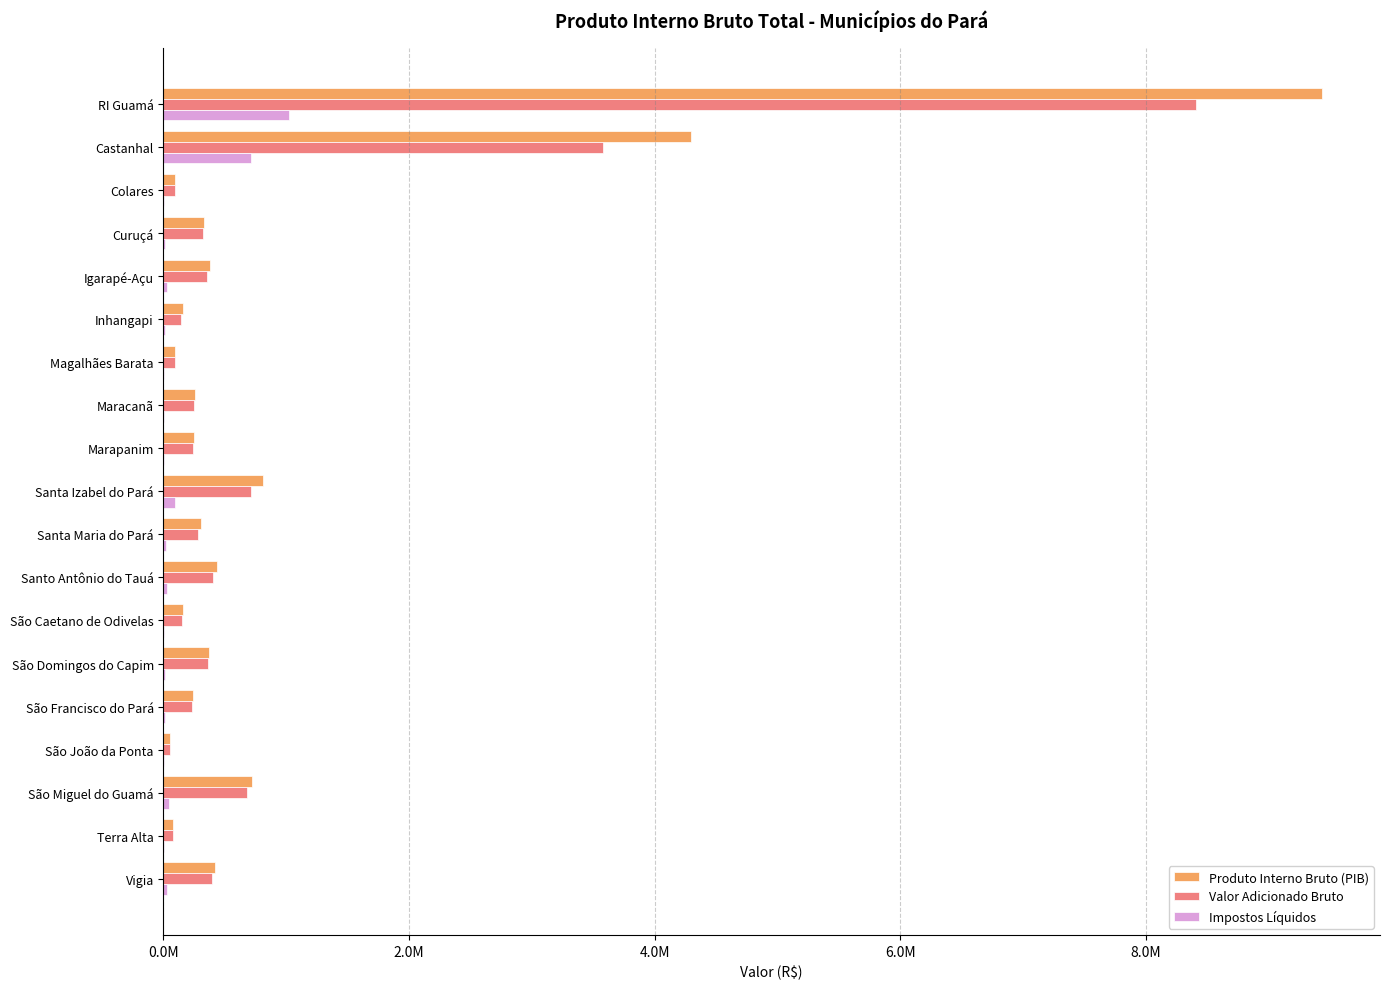

Which series has the widest spread of values?

Produto Interno Bruto (PIB)